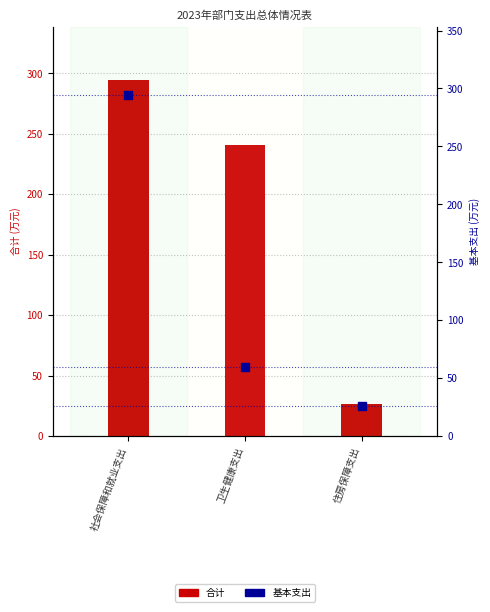

Which series reaches the maximum Y coordinate?

合计